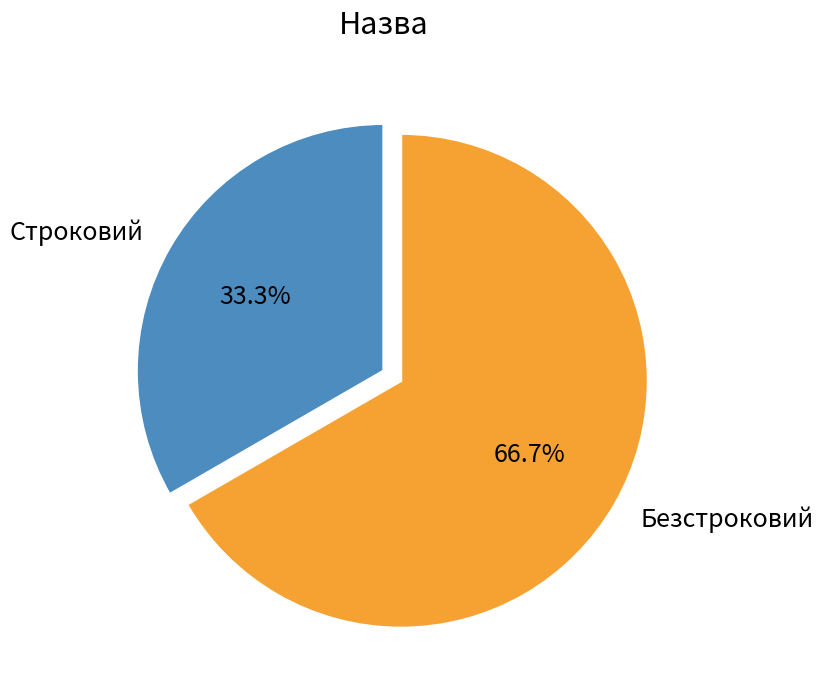

What percentage is NOT represented by Строковий?

66.7%